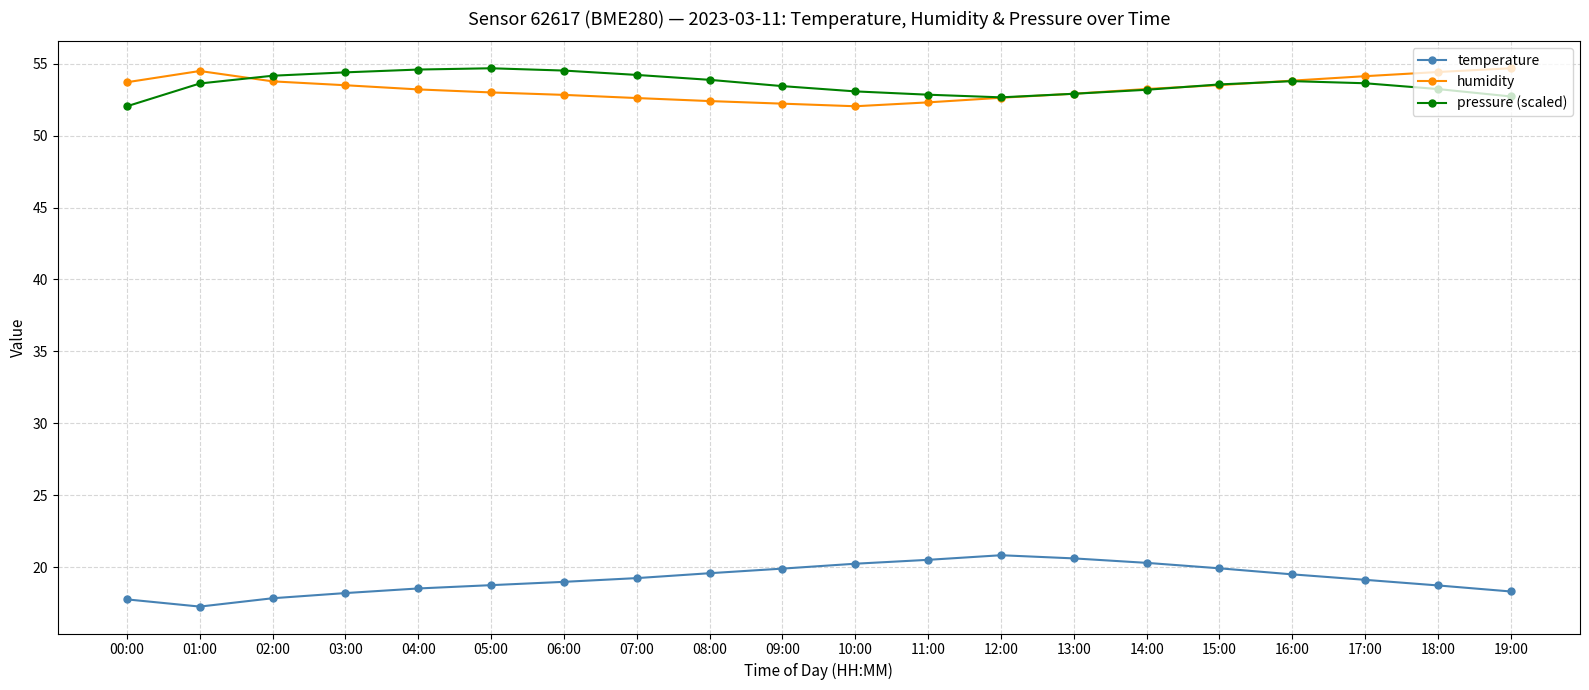

Does the chart display data point markers on the line(s)?

Yes